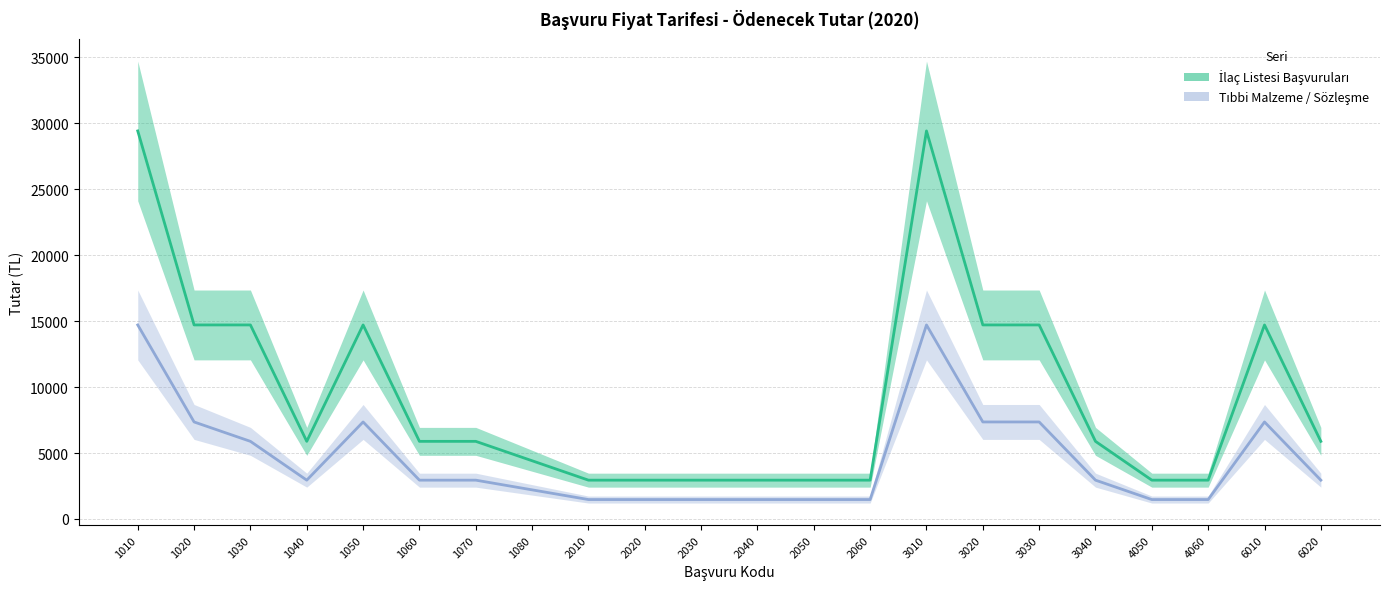

Reading right to left, transcribe all the data shown in this chart.

İlaç Listesi Başvuruları: 6020=5886.0	6010=14715.0	4060=2943.0	4050=2943.0	3040=5886.0	3030=14715.0	3020=14715.0	3010=29430.0	2060=2943.0	2050=2943.0	2040=2943.0	2030=2943.0	2020=2943.0	2010=2943.0	1080=4414.5	1070=5886.0	1060=5886.0	1050=14715.0	1040=5886.0	1030=14715.0	1020=14715.0	1010=29430.0
Tıbbi Malzeme / Sözleşme: 6020=2943.0	6010=7357.5	4060=1471.5	4050=1471.5	3040=2943.0	3030=7357.5	3020=7357.5	3010=14715.0	2060=1471.5	2050=1471.5	2040=1471.5	2030=1471.5	2020=1471.5	2010=1471.5	1080=2207.2	1070=2943.0	1060=2943.0	1050=7357.5	1040=2943.0	1030=5886.0	1020=7357.5	1010=14715.0